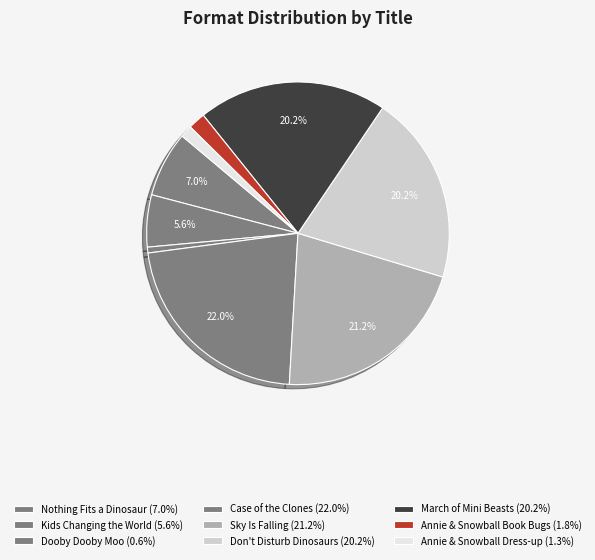

How many segments does this pie chart have?

9